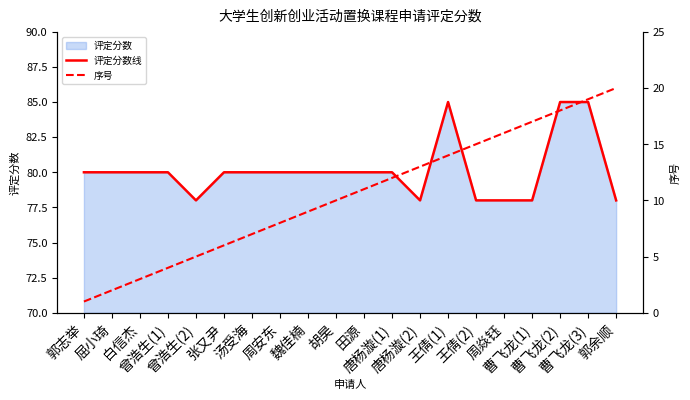

Which series has the largest total across all categories?

评定分数线